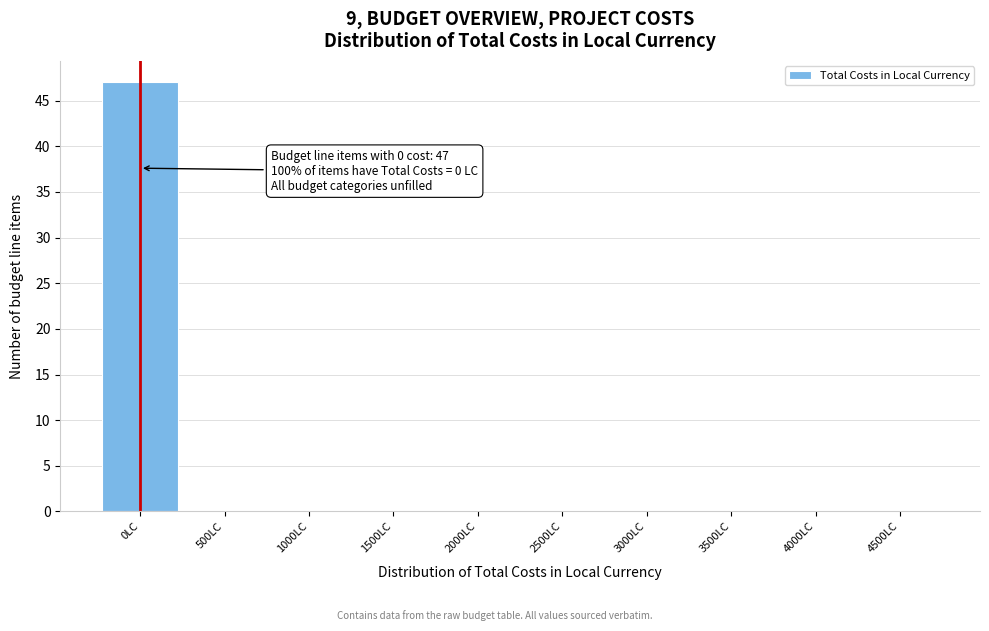

Reading left to right, transcribe all the data shown in this chart.

0LC=47	500LC=0	1000LC=0	1500LC=0	2000LC=0	2500LC=0	3000LC=0	3500LC=0	4000LC=0	4500LC=0